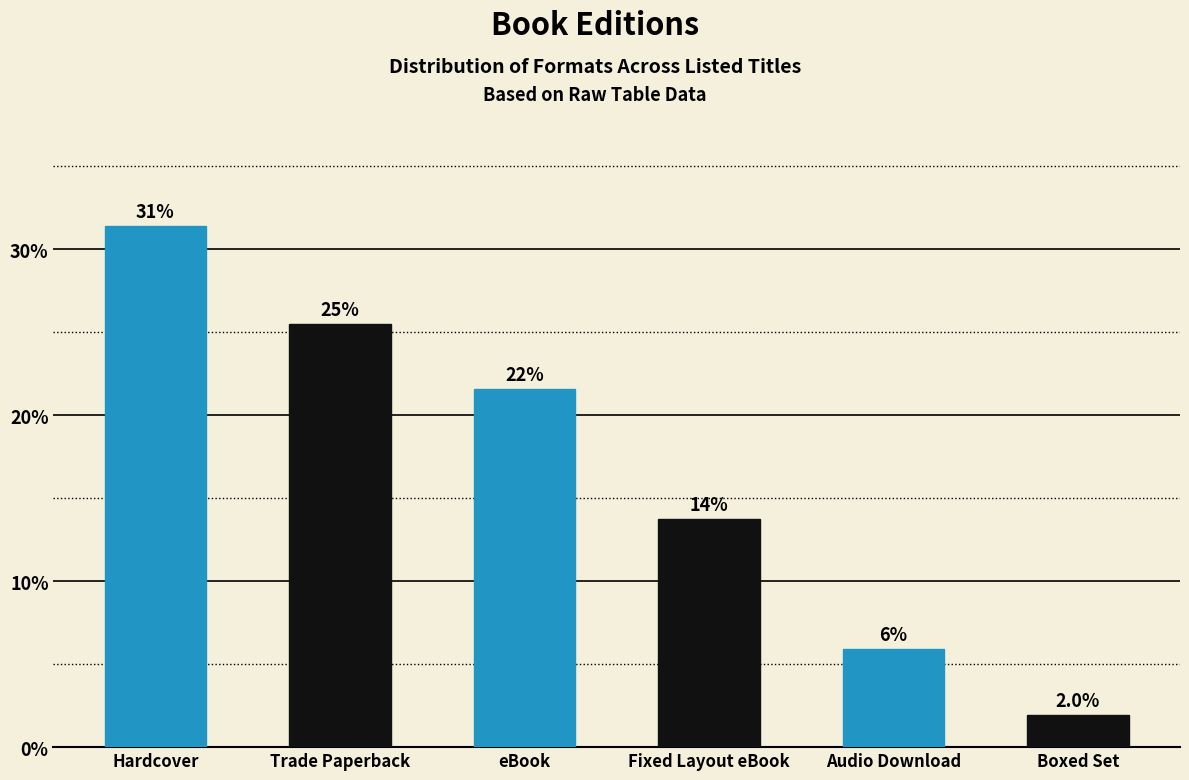

List the labels in order of value, largest first.

Hardcover, Trade Paperback, eBook, Fixed Layout eBook, Audio Download, Boxed Set